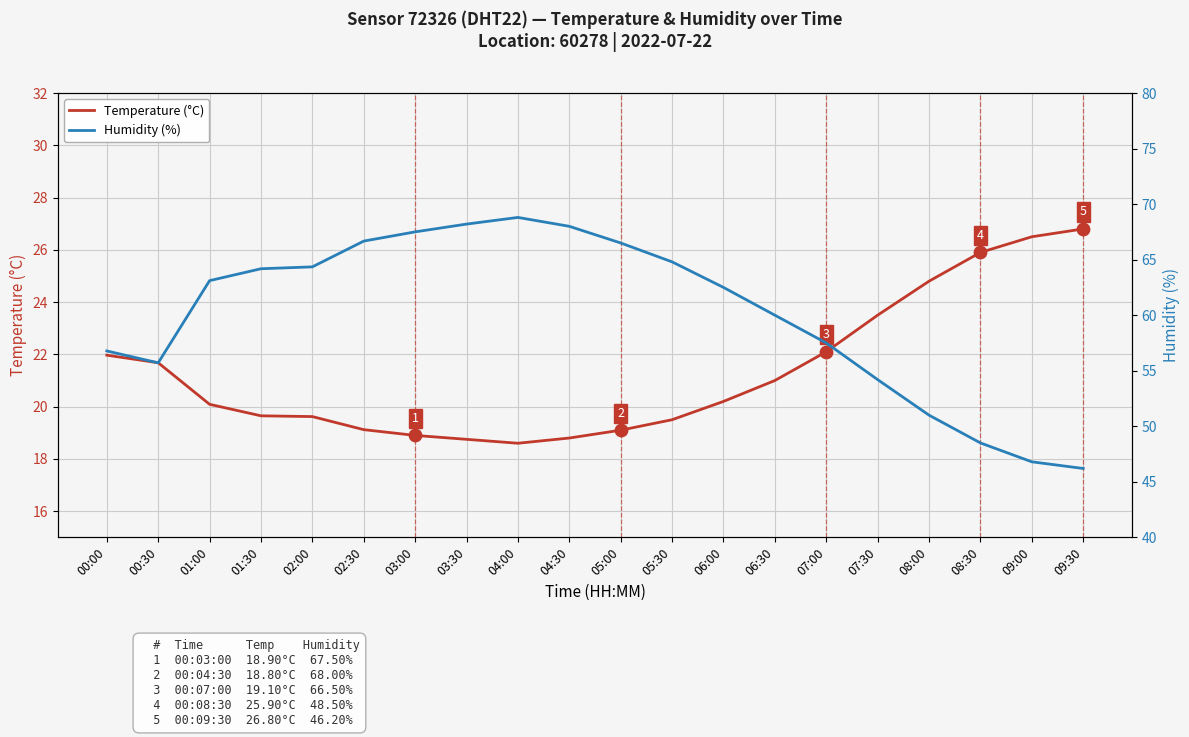

At how many categories does at least one series exceed 32?

20